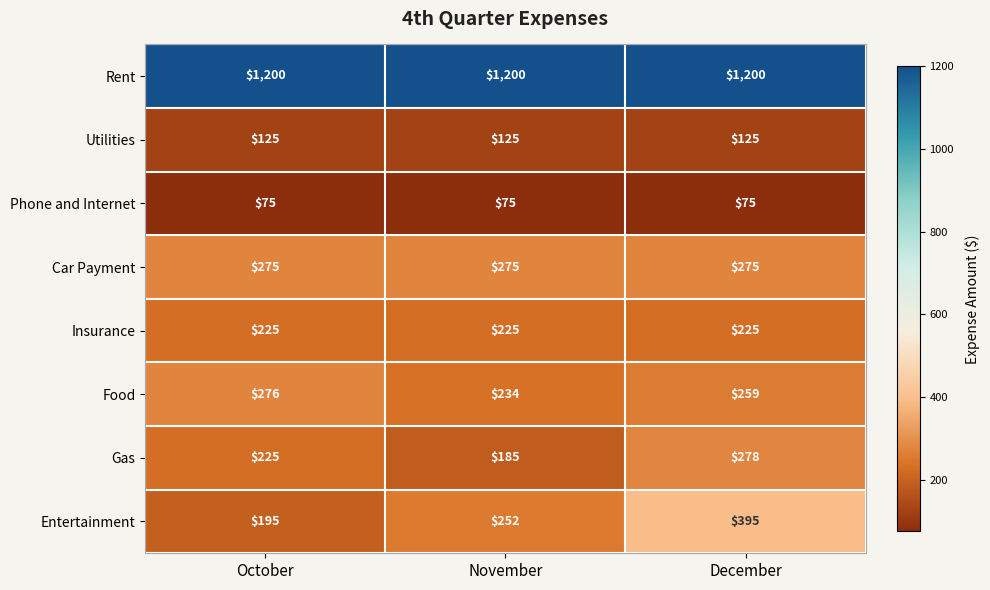

At how many categories does at least one series exceed 800?

3